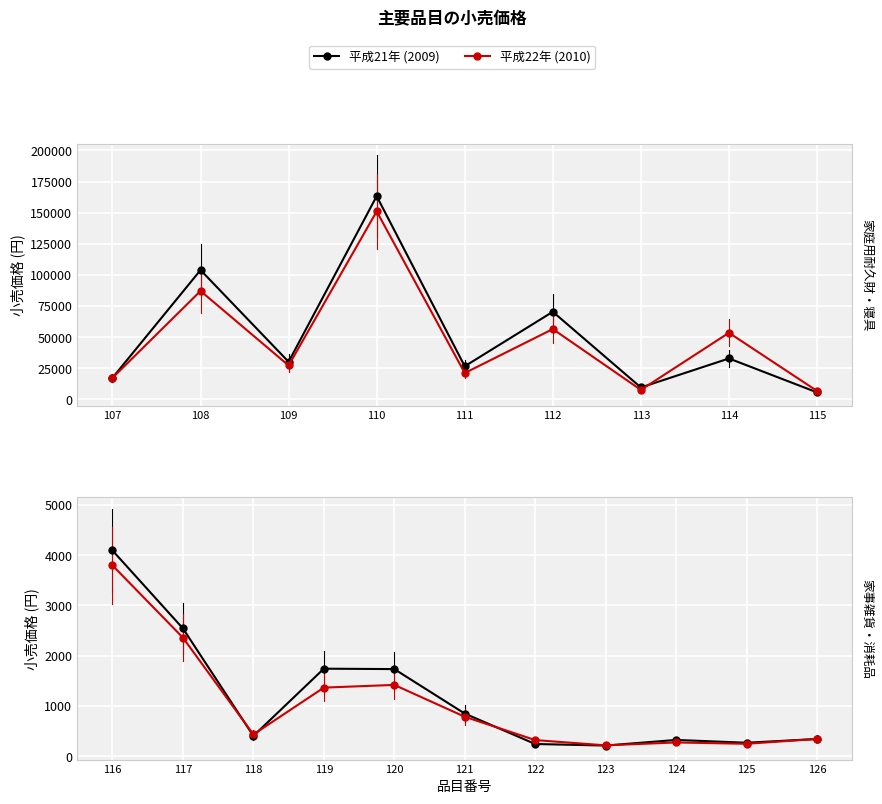

Rank the series by their average value, from lowest to highest.

平成22年 (2010), 平成21年 (2009)